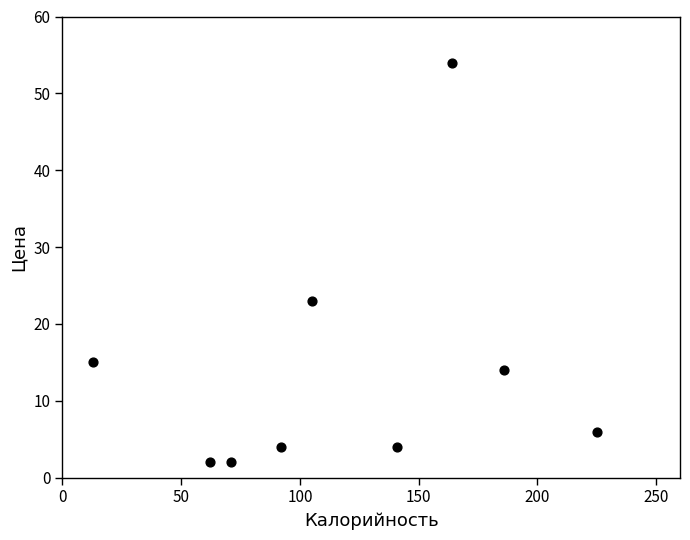

What is the average Y value?

14